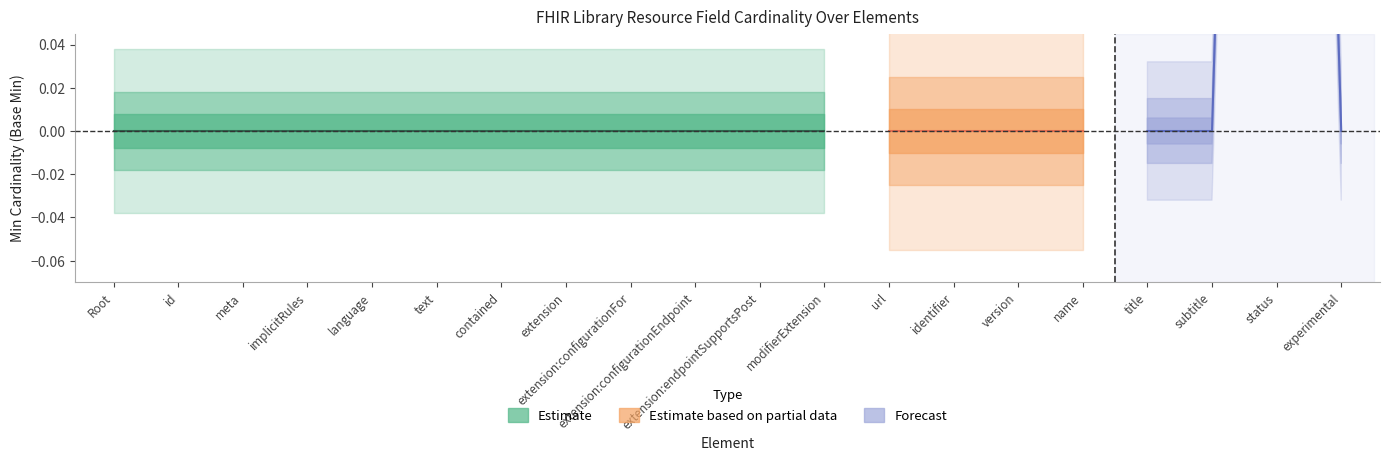

True or false: Estimate based on partial data and Estimate intersect in this chart.

False